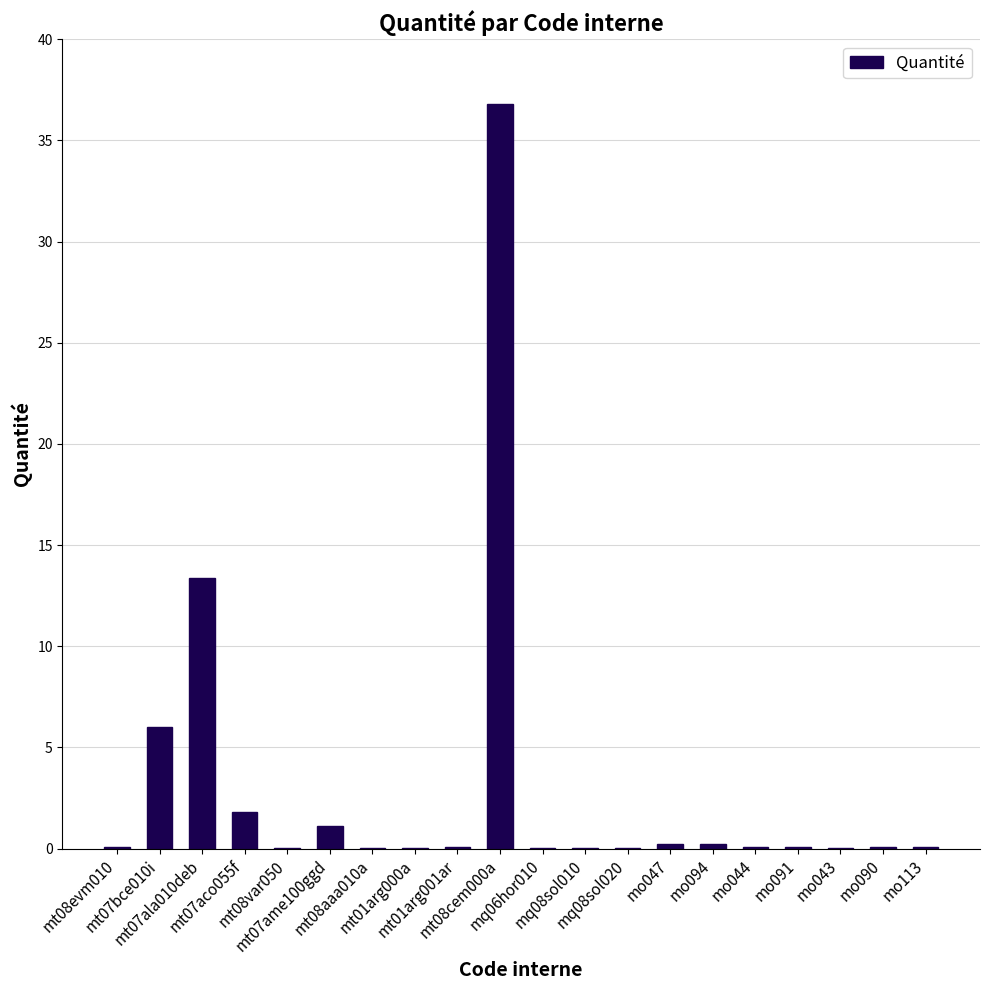

Are the bars horizontal?

No